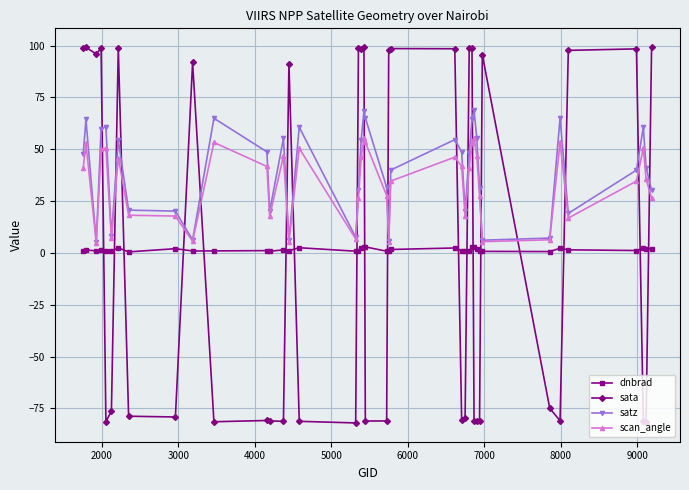

Which series has the widest spread of values?

sata